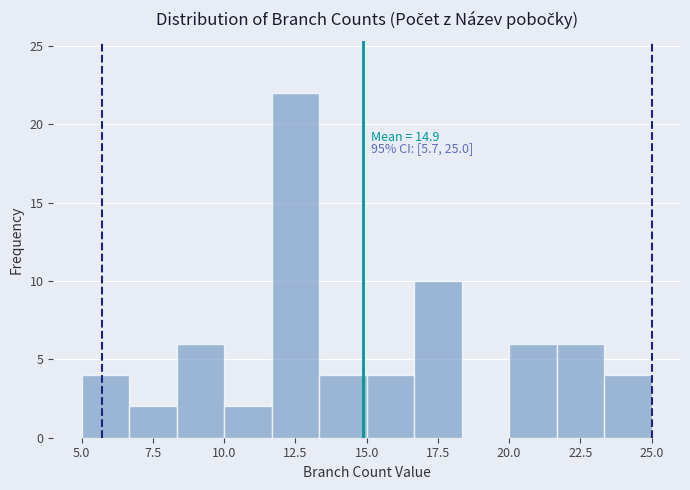

Read against the x-axis, roughly where is the centre of the tallest bar?

12.5